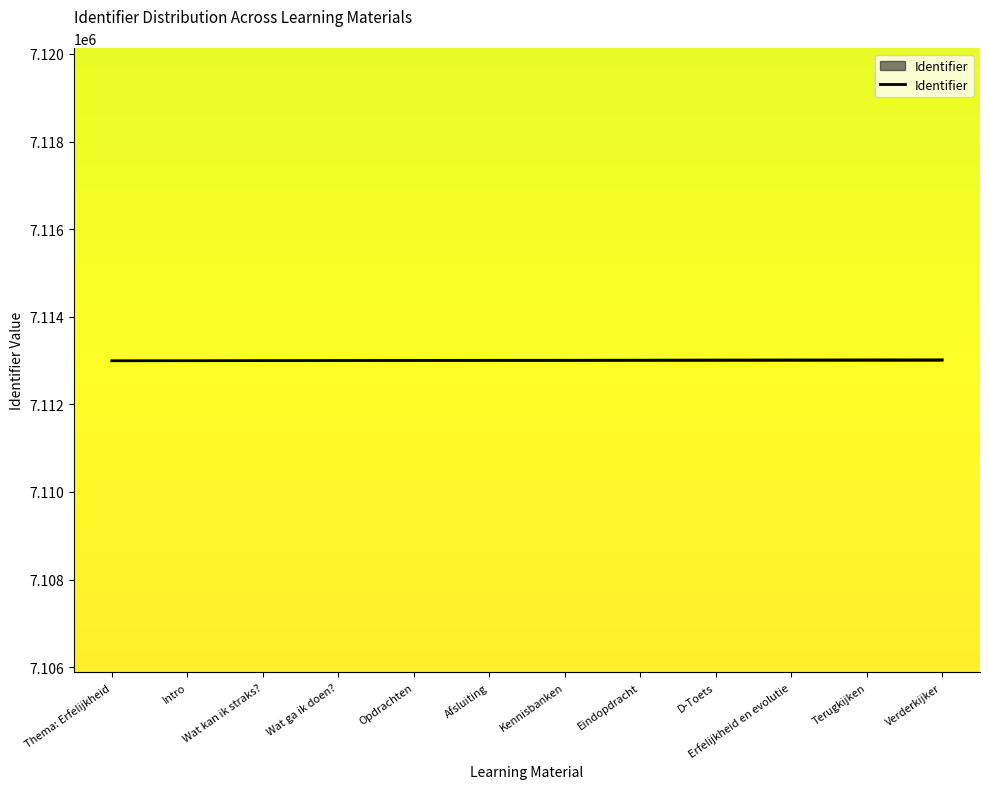

What is the minimum value shown in the chart?

7112996